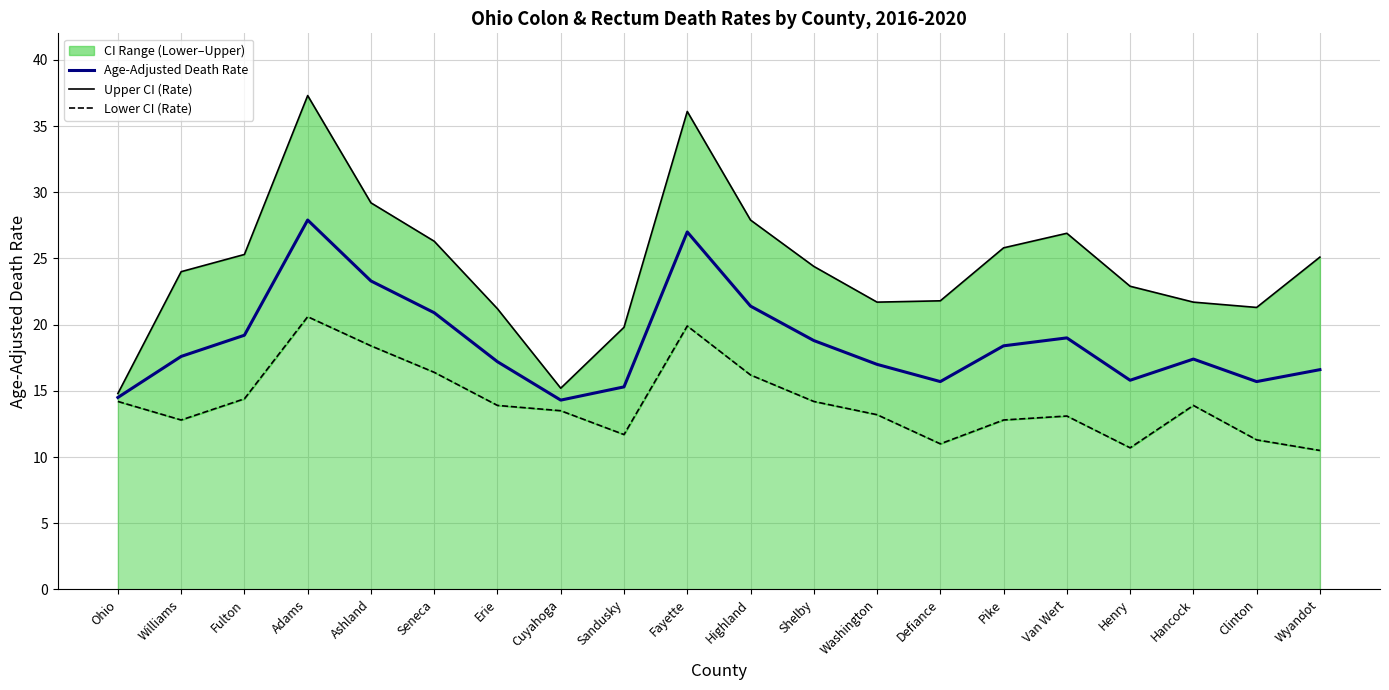

True or false: Age-Adjusted Death Rate and Upper CI (Rate) intersect in this chart.

False